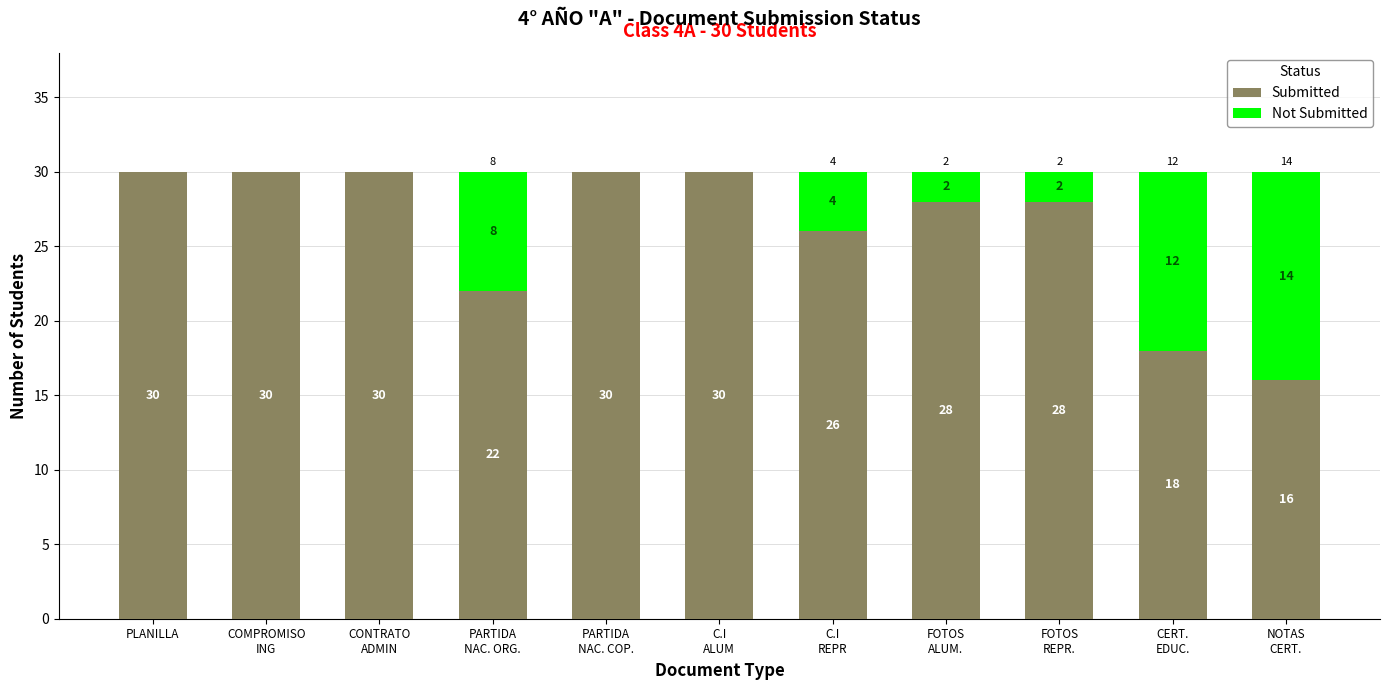

Are the bars horizontal?

No